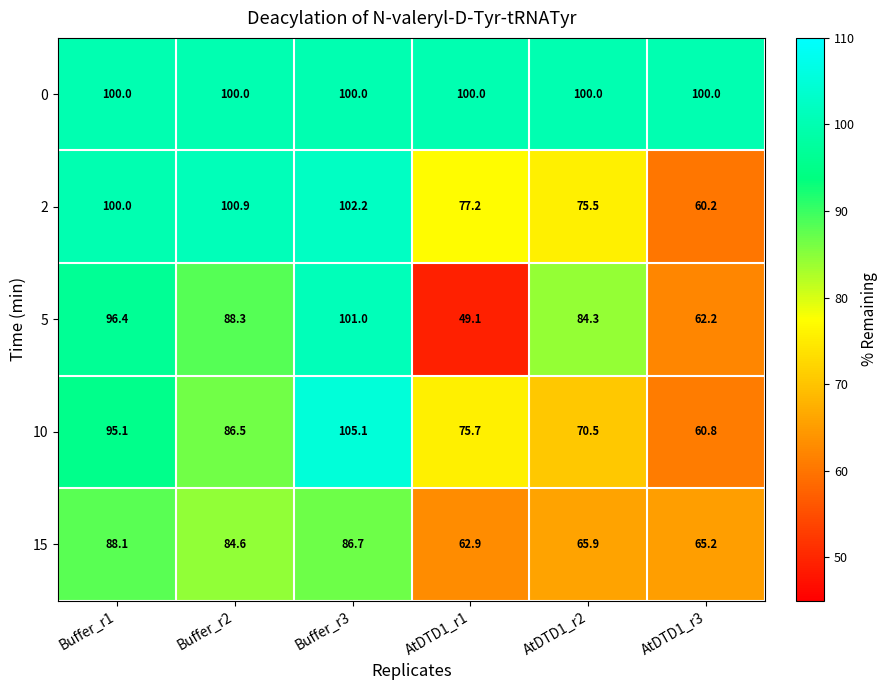

Reading left to right, what are all the values shown in this chart?

0: Buffer_r1=100.0	Buffer_r2=100.0	Buffer_r3=100.0	AtDTD1_r1=100.0	AtDTD1_r2=100.0	AtDTD1_r3=100.0
2: Buffer_r1=100.0	Buffer_r2=100.9	Buffer_r3=102.2	AtDTD1_r1=77.2	AtDTD1_r2=75.5	AtDTD1_r3=60.2
5: Buffer_r1=96.4	Buffer_r2=88.3	Buffer_r3=101.0	AtDTD1_r1=49.1	AtDTD1_r2=84.3	AtDTD1_r3=62.2
10: Buffer_r1=95.1	Buffer_r2=86.5	Buffer_r3=105.1	AtDTD1_r1=75.7	AtDTD1_r2=70.5	AtDTD1_r3=60.8
15: Buffer_r1=88.1	Buffer_r2=84.6	Buffer_r3=86.7	AtDTD1_r1=62.9	AtDTD1_r2=65.9	AtDTD1_r3=65.2